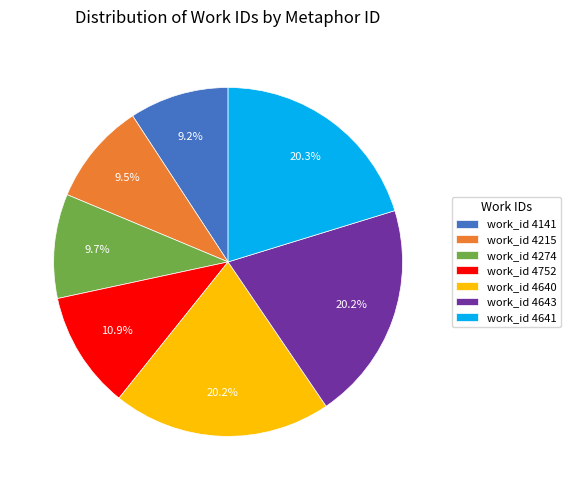

What portion of the pie excludes work_id 4641?

79.7%